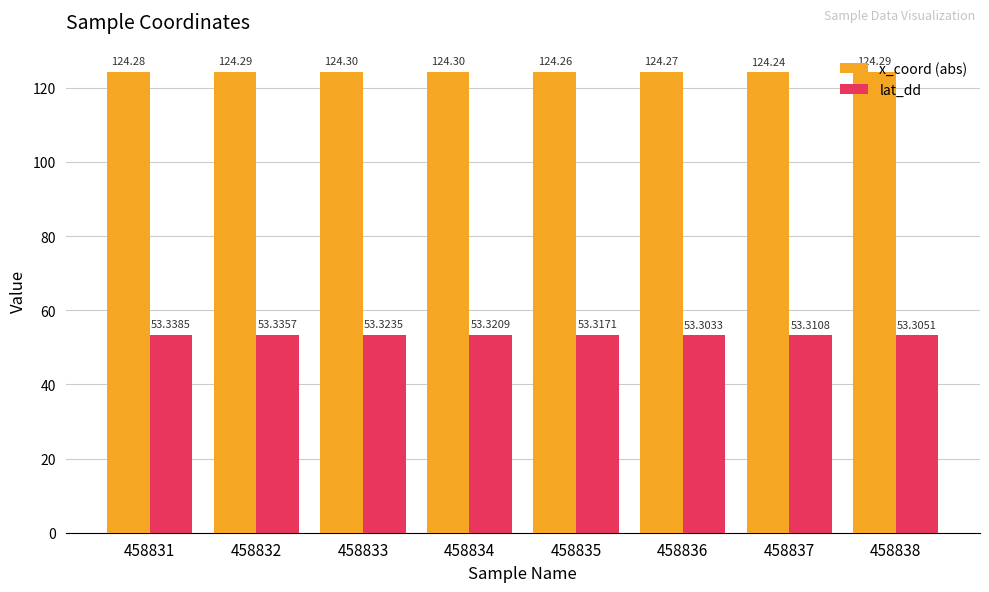

What is the minimum value for x_coord (abs)?

124.2